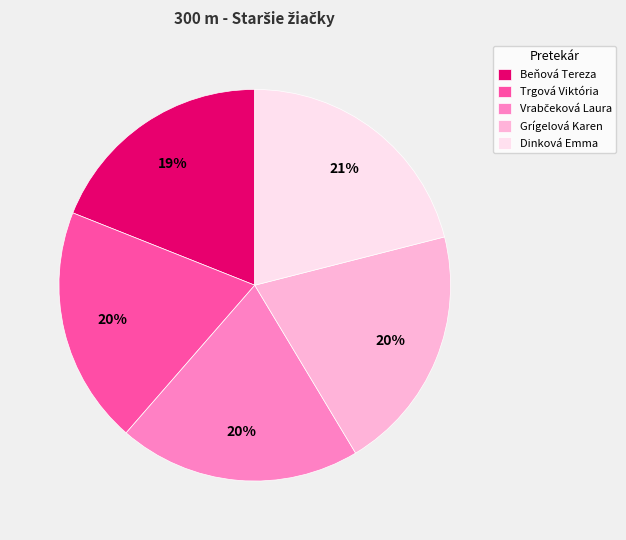

Does Grígelová Karen account for over 50% of the chart?

No